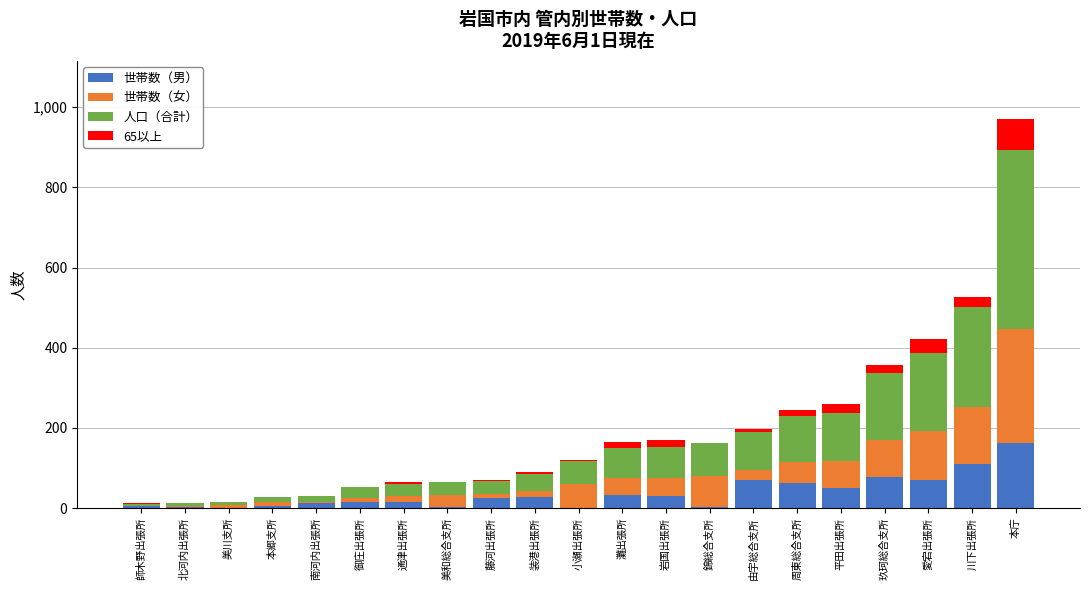

What is the highest value of the 世帯数（男） series?

161